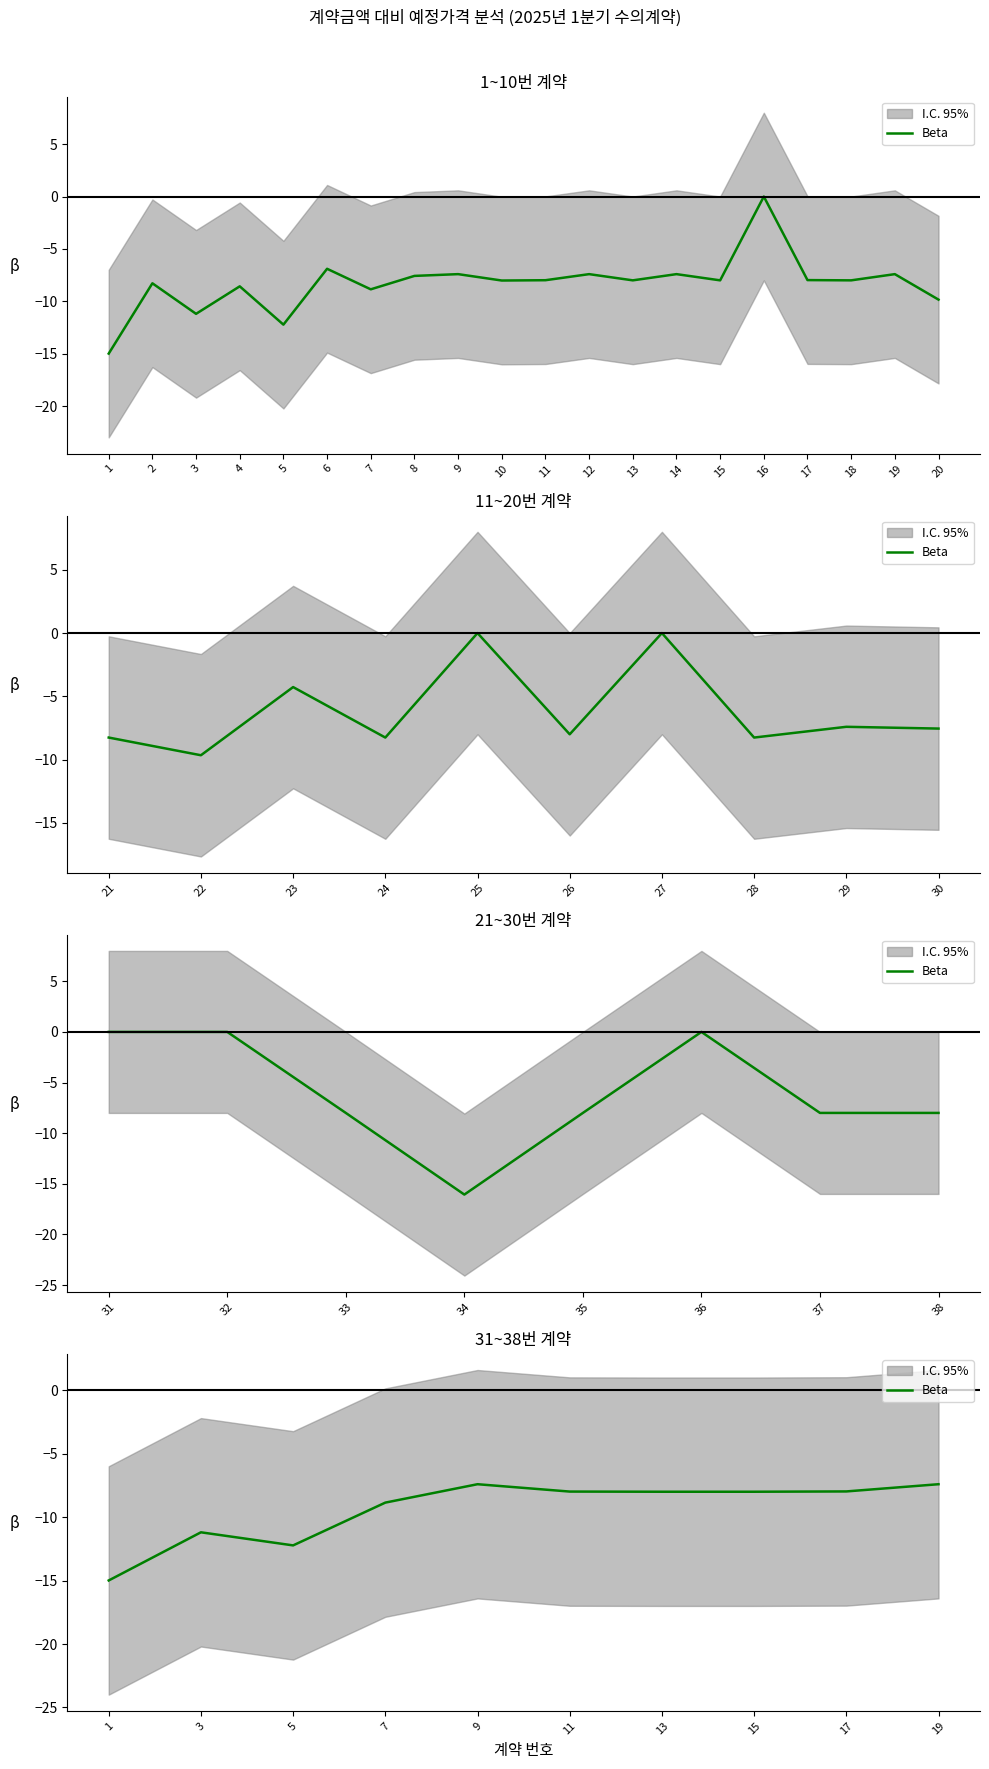

True or false: the data shows -15.0 at 1.

True